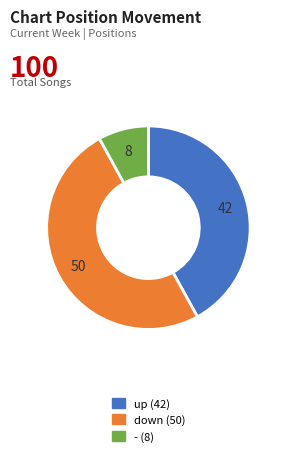

Is it true that up is 54% of the pie?

False